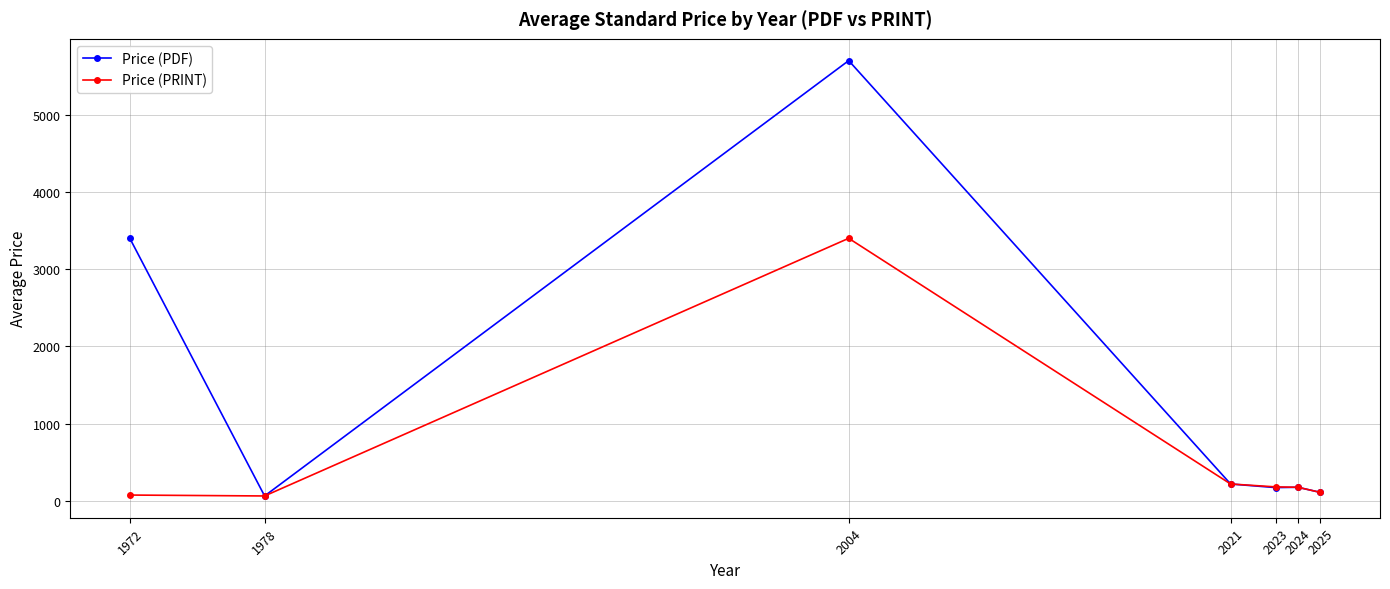

How many values in the Price (PDF) series exceed 177?

4